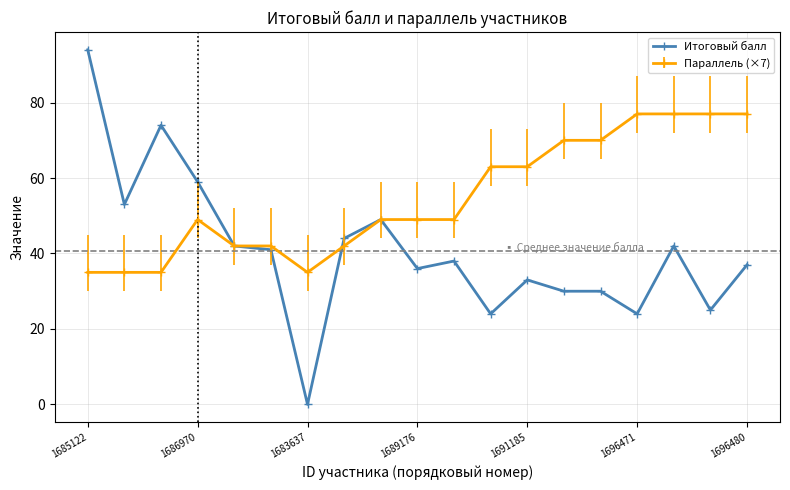

Which series has the widest spread of values?

Итоговый балл